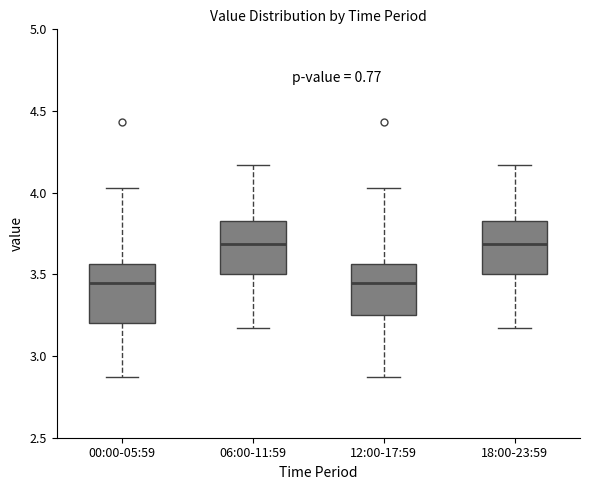

Reading left to right, transcribe this box plot: for each box, give where its median line is, the range the box spans, and where its two whiskers end, as read against the y-axis. The values are not printed on the chart, so give them approximately, as read against the axis.

00:00-05:59: median 3.45, box 3.20 to 3.55, whiskers 2.85 to 4.05
06:00-11:59: median 3.70, box 3.50 to 3.85, whiskers 3.15 to 4.15
12:00-17:59: median 3.45, box 3.25 to 3.55, whiskers 2.85 to 4.05
18:00-23:59: median 3.70, box 3.50 to 3.85, whiskers 3.15 to 4.15